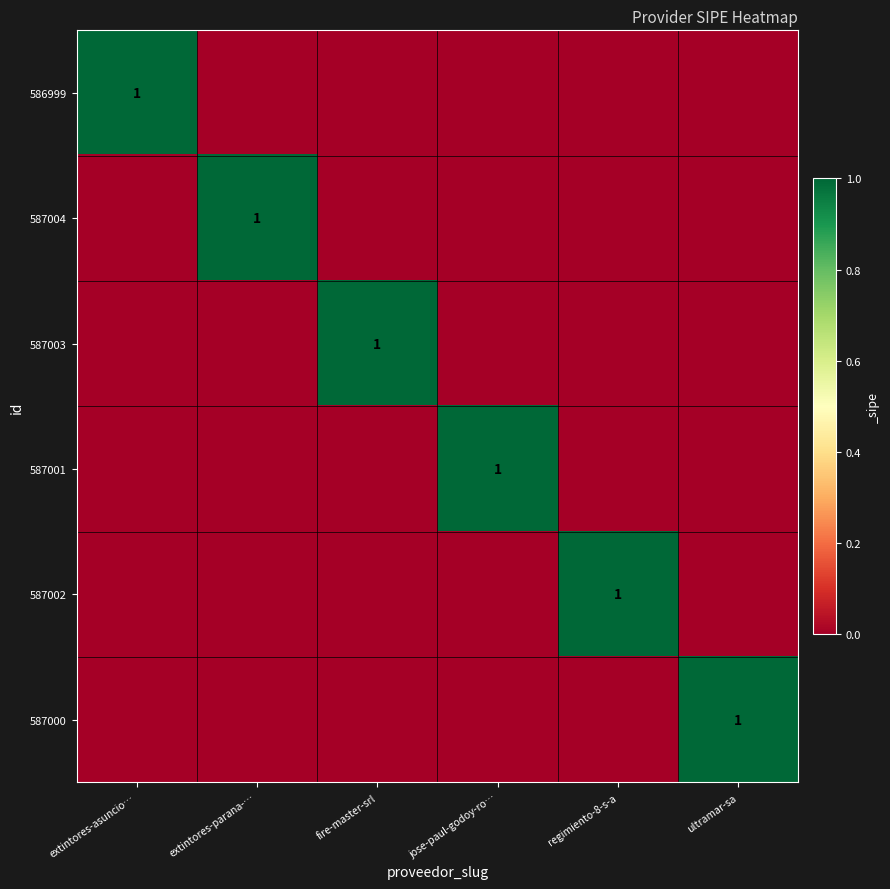

At how many categories does at least one series exceed 0?

6